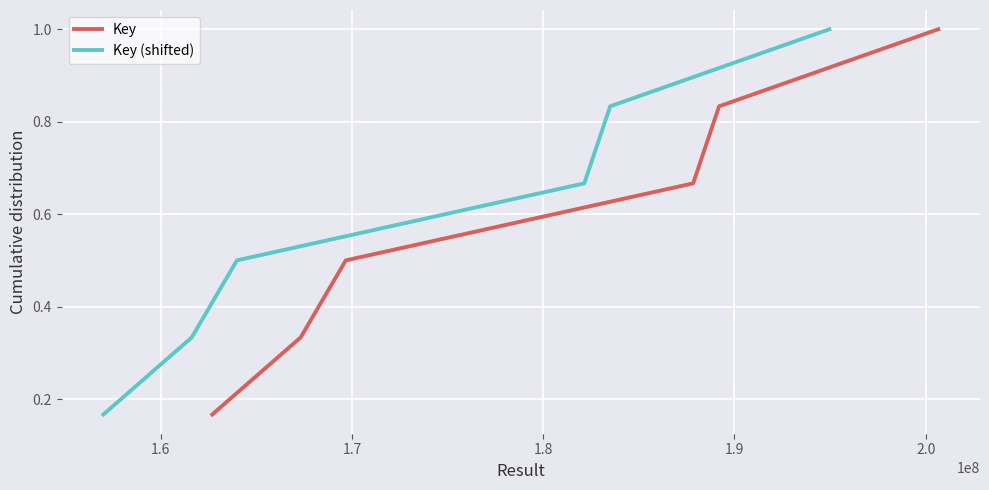

At how many categories does at least one series exceed 0?

6